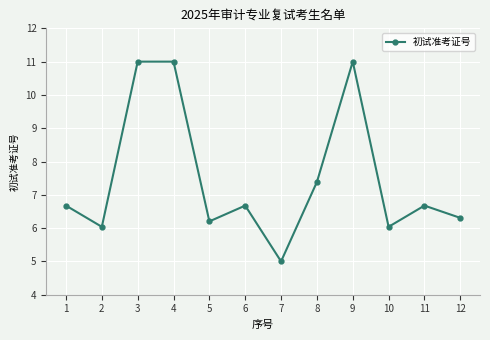

Count the number of categories in the chart.

12